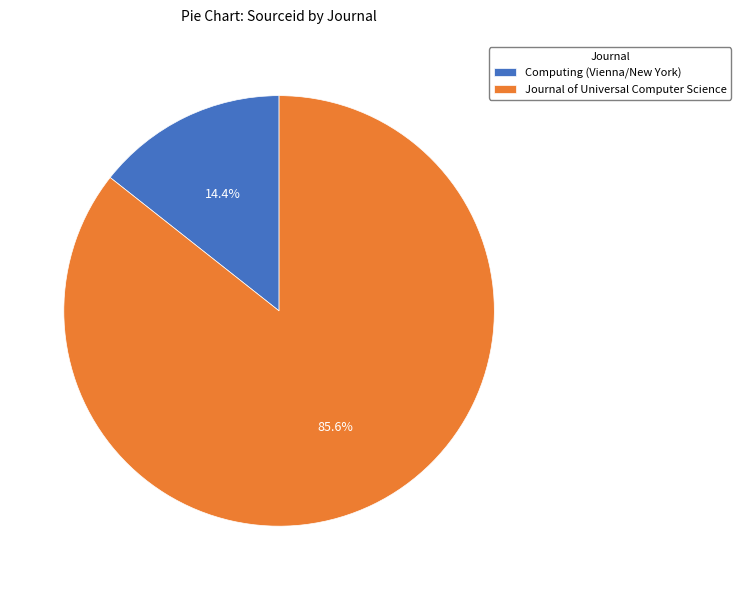

Between Computing (Vienna/New York) and Journal of Universal Computer Science, which is larger?

Journal of Universal Computer Science